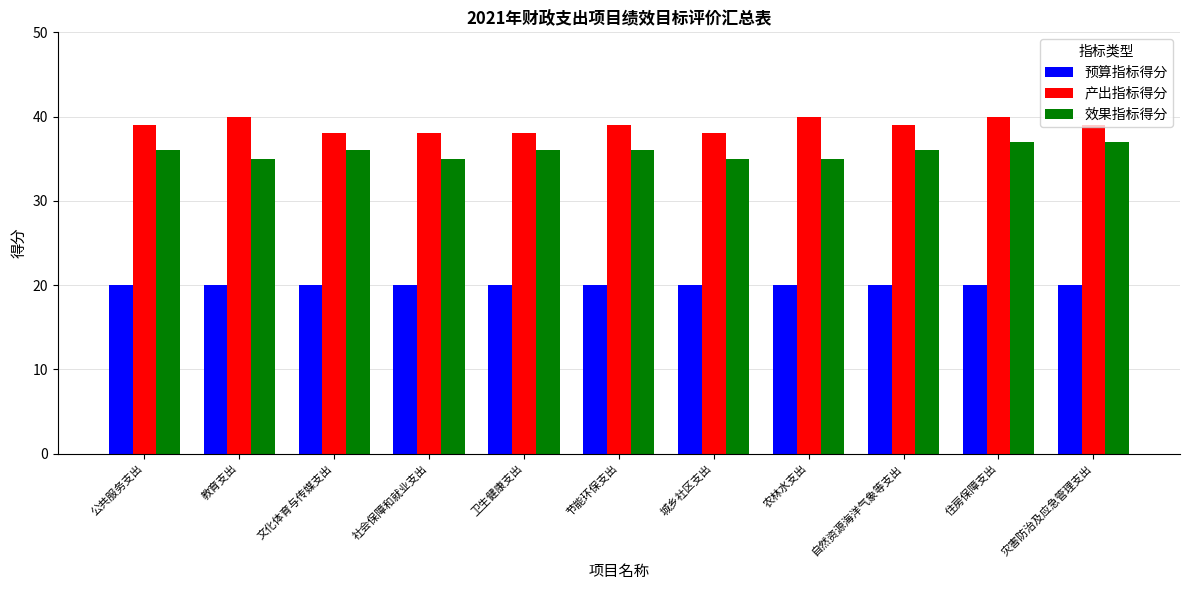

Is it true that 产出指标得分 equals 60 at 城乡社区支出?

False